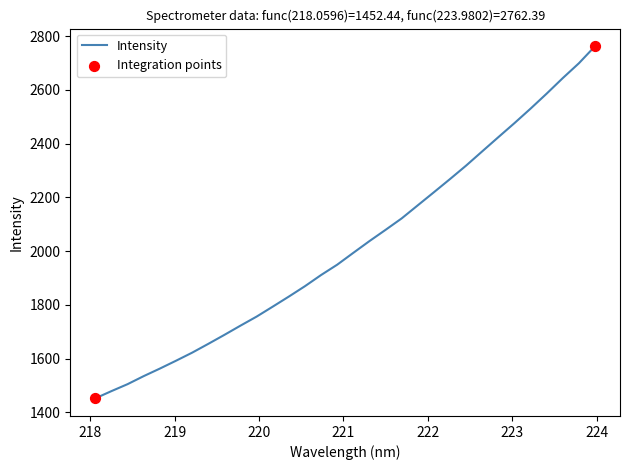

What is the minimum value shown in the chart?

1452.4